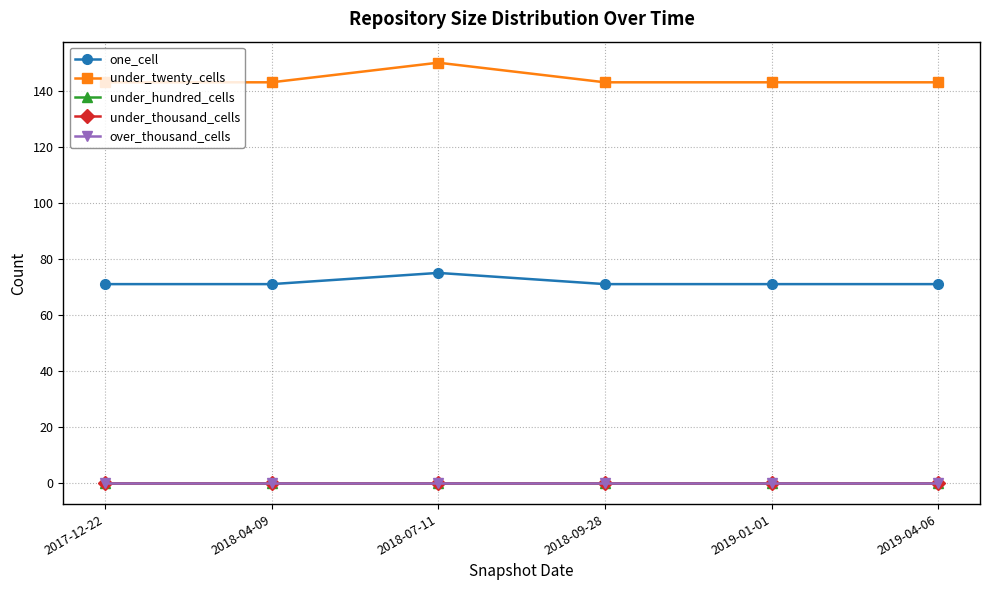

At which category is the sum across all series the highest?

2018-07-11